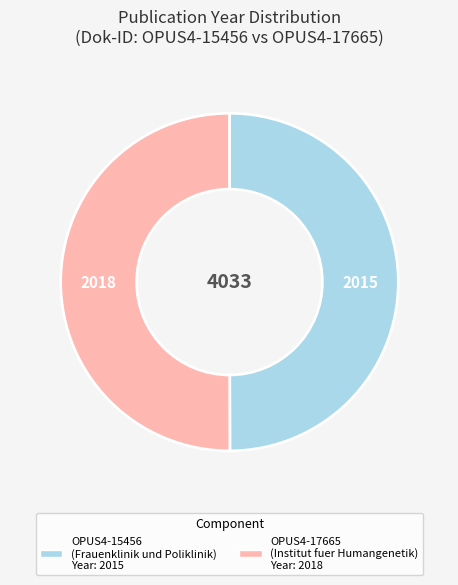

Is the sum of OPUS4-15456 and OPUS4-17665 greater than half?

Yes